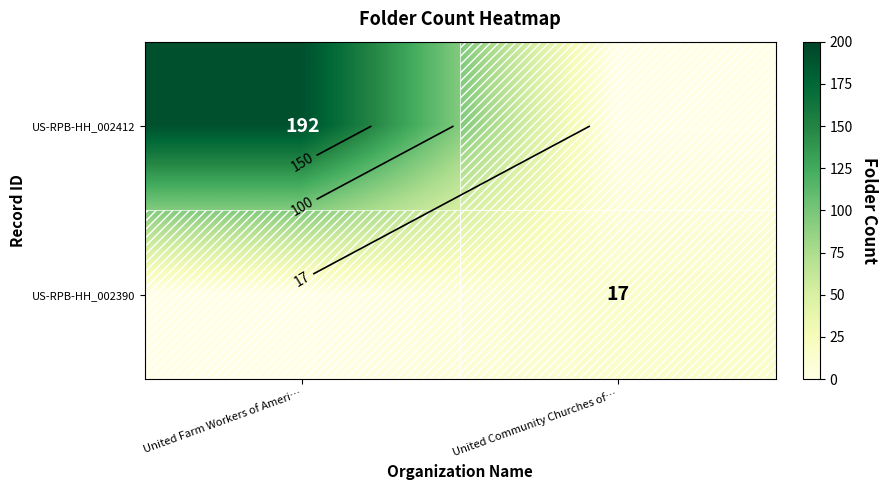

Count the US-RPB-HH_002390 values in the range 0 to 17.

2